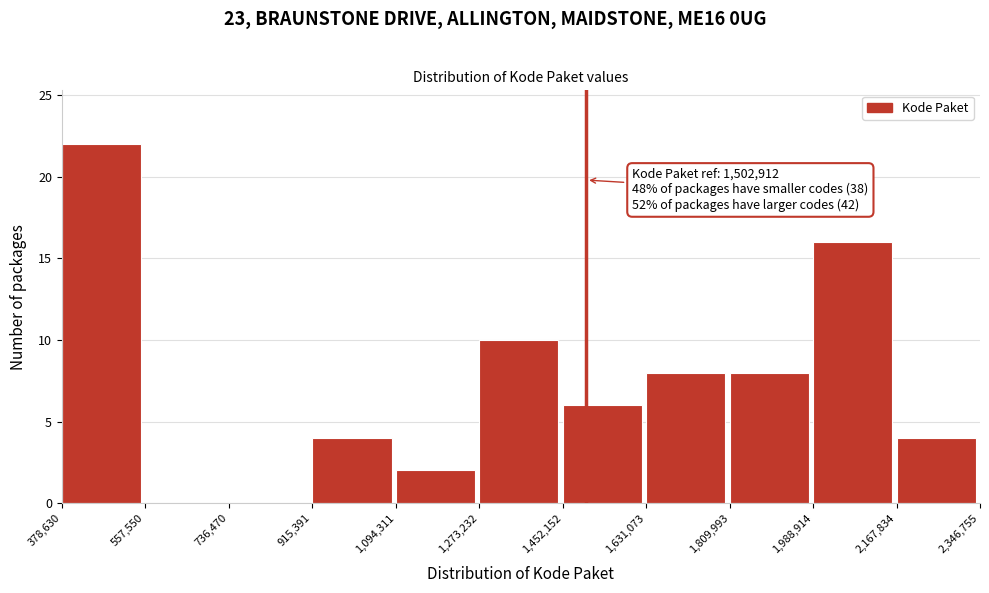

Over which range of the x-axis is the bar tallest?

378,630 to 557,550